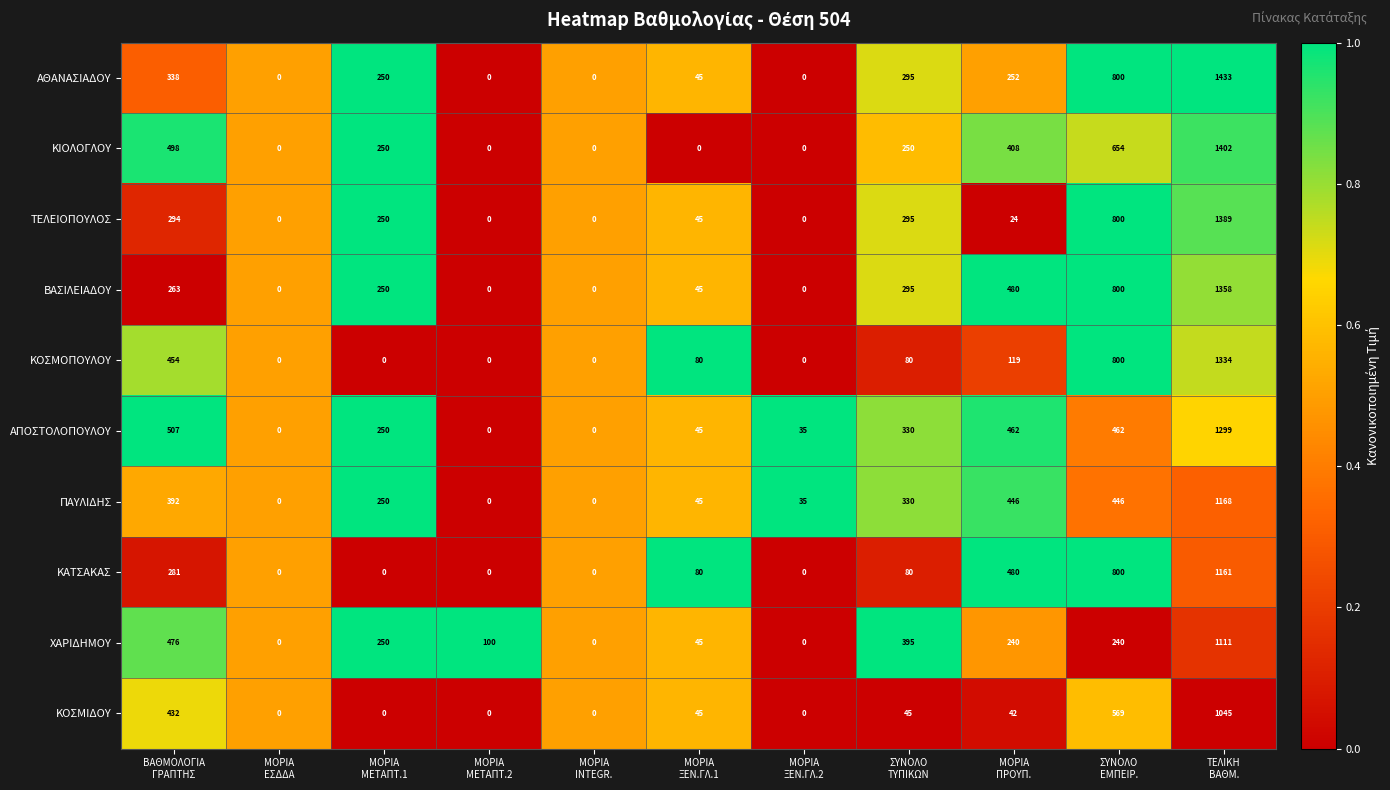

What is the difference between the maximum and minimum values in the ΚΑΤΣΑΚΑΣ series?

1161